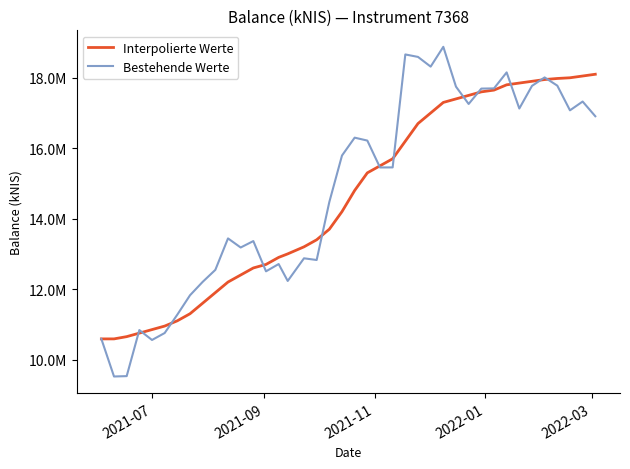

Which series has the widest spread of values?

Bestehende Werte